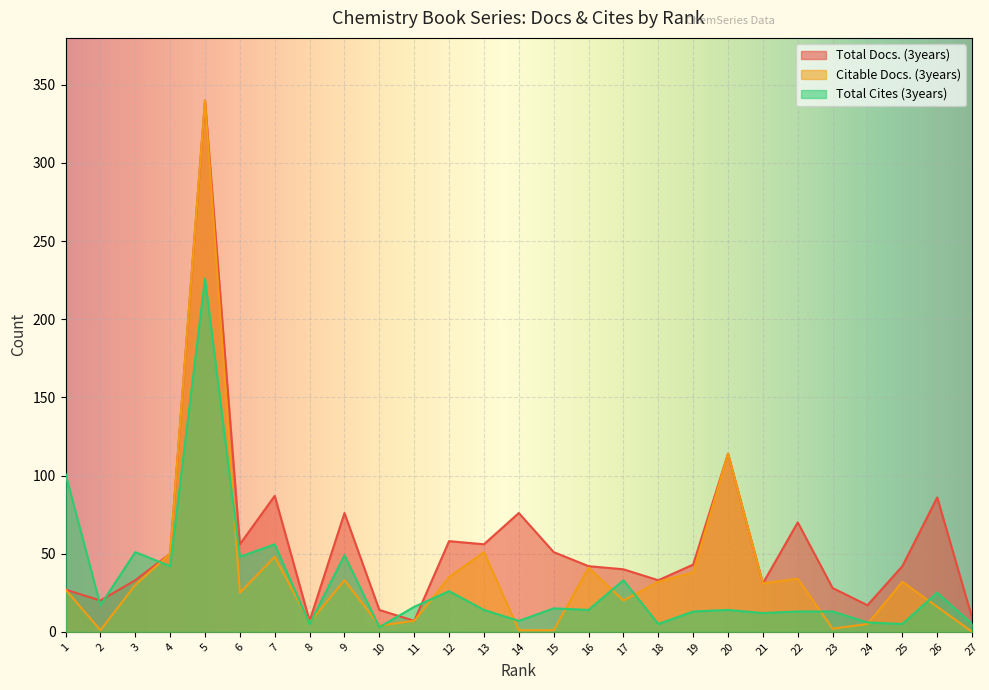

What is the spread (max minus min) of values at 23?

26